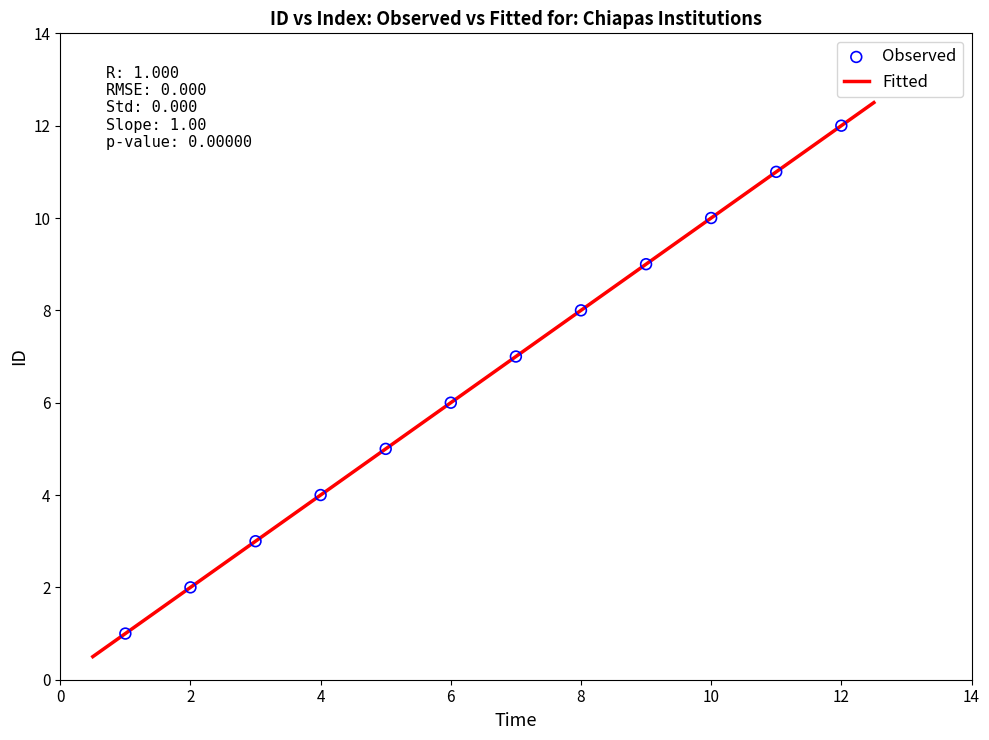

What is the average X value?

6